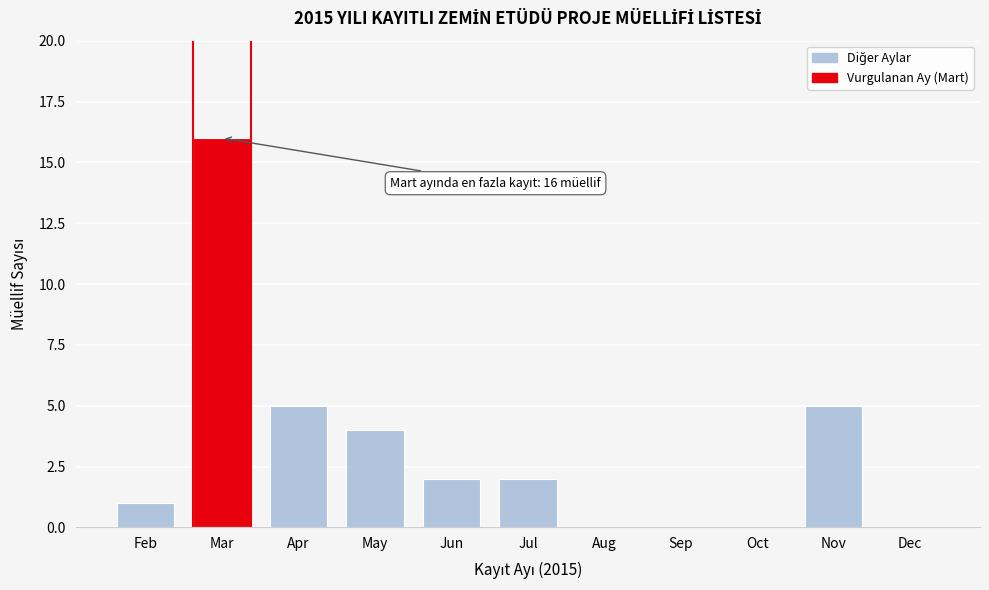

Reading left to right, what are all the values shown in this chart?

Feb=1	Mar=16	Apr=5	May=4	Jun=2	Jul=2	Aug=0	Sep=0	Oct=0	Nov=5	Dec=0